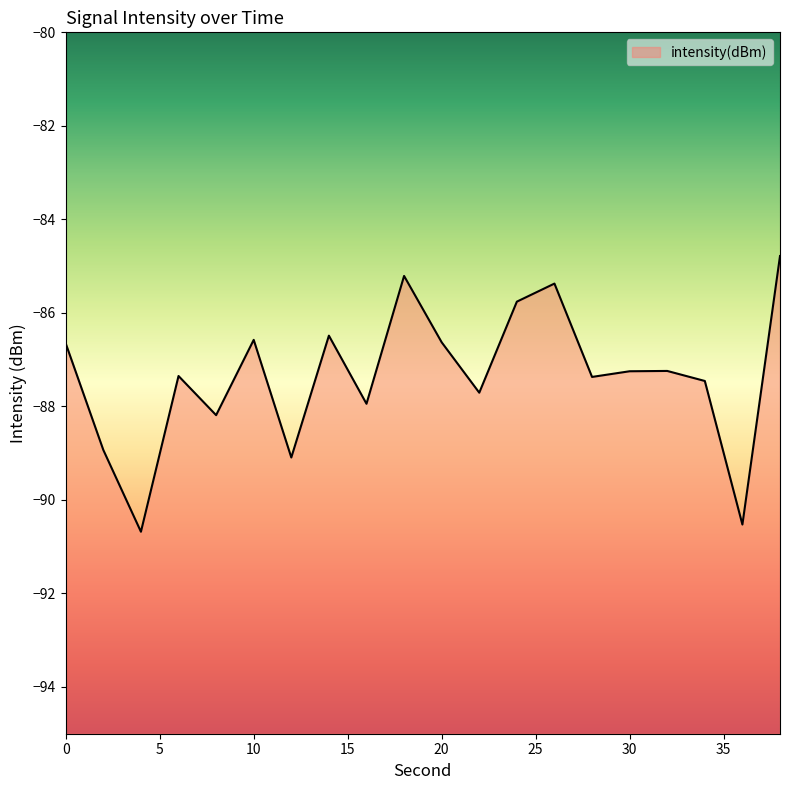

How many data points are above -87?

8